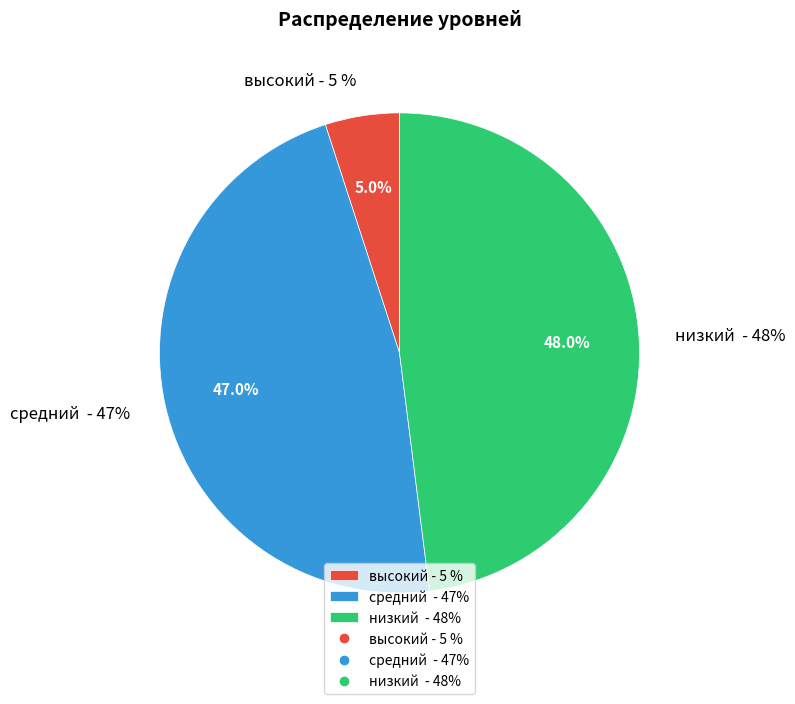

Does низкий  - 48% account for over 50% of the chart?

No